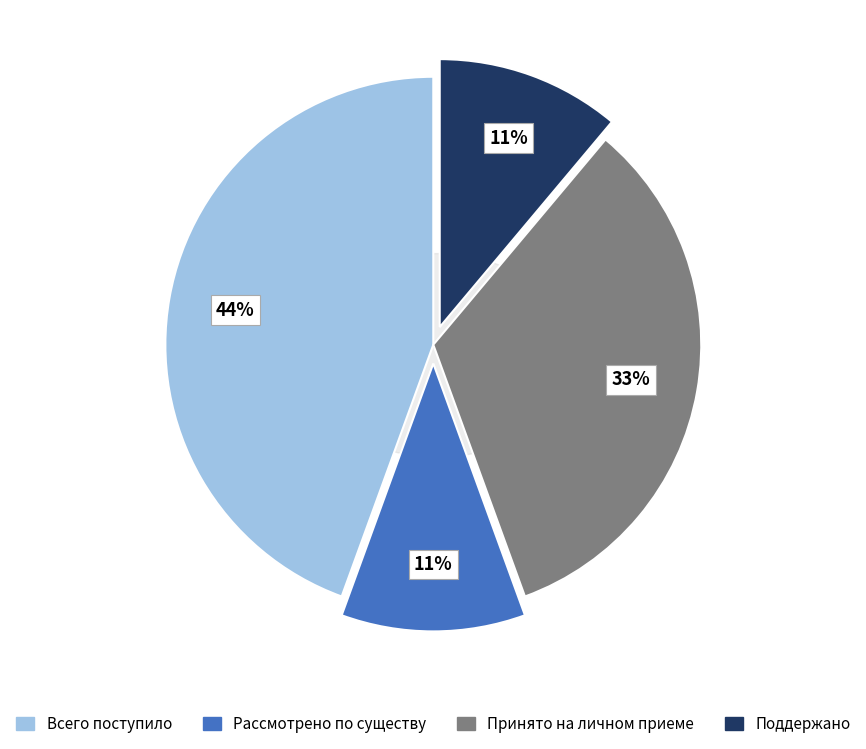

How many slices are in this pie chart?

4